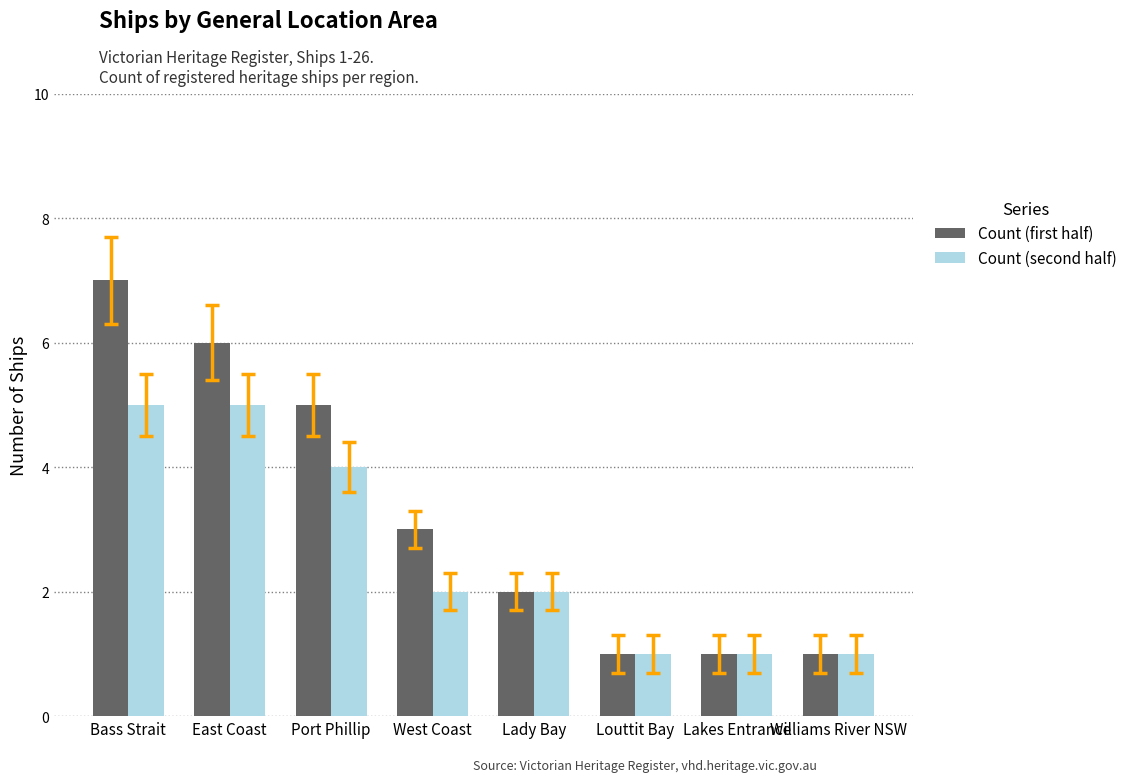

Between Port Phillip and Lakes Entrance, which series saw the biggest shift?

Count (first half)